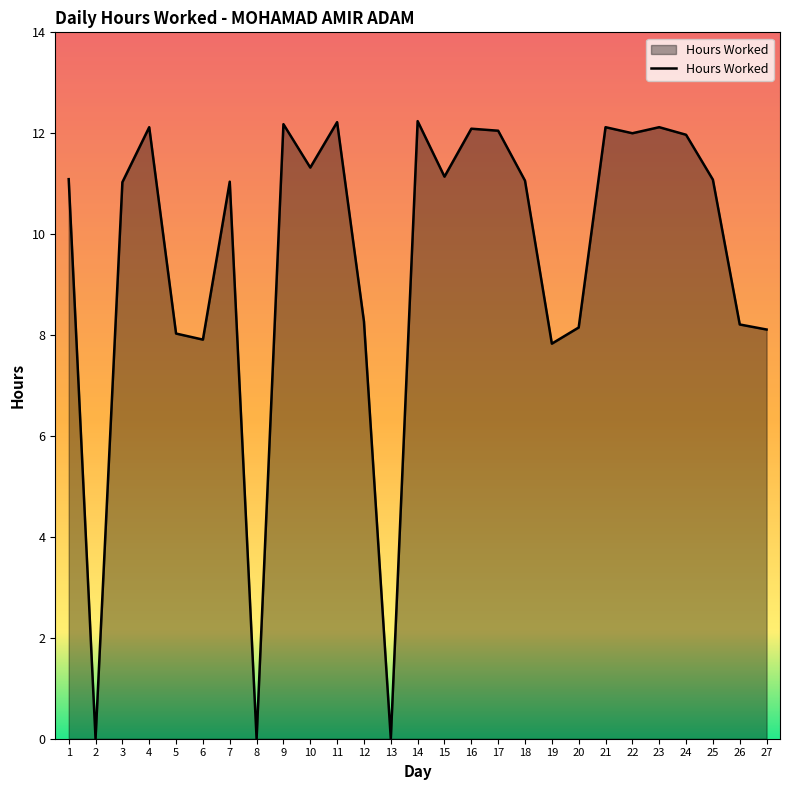

How many lines are shown in the chart?

1